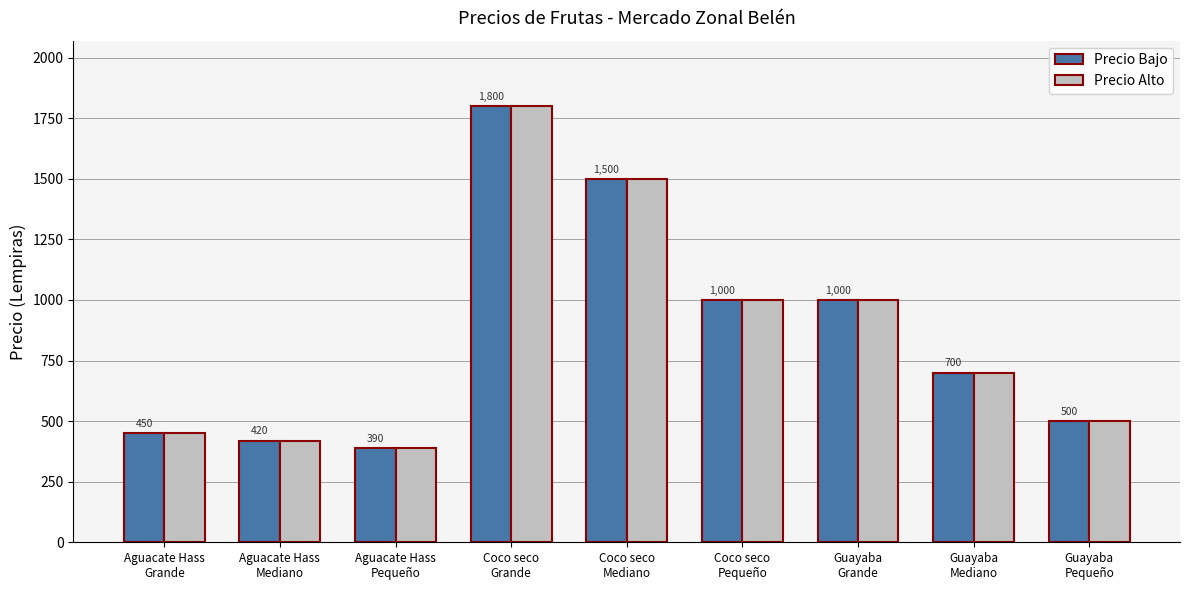

At which label does Precio Alto first exceed 700?

Coco seco
Grande